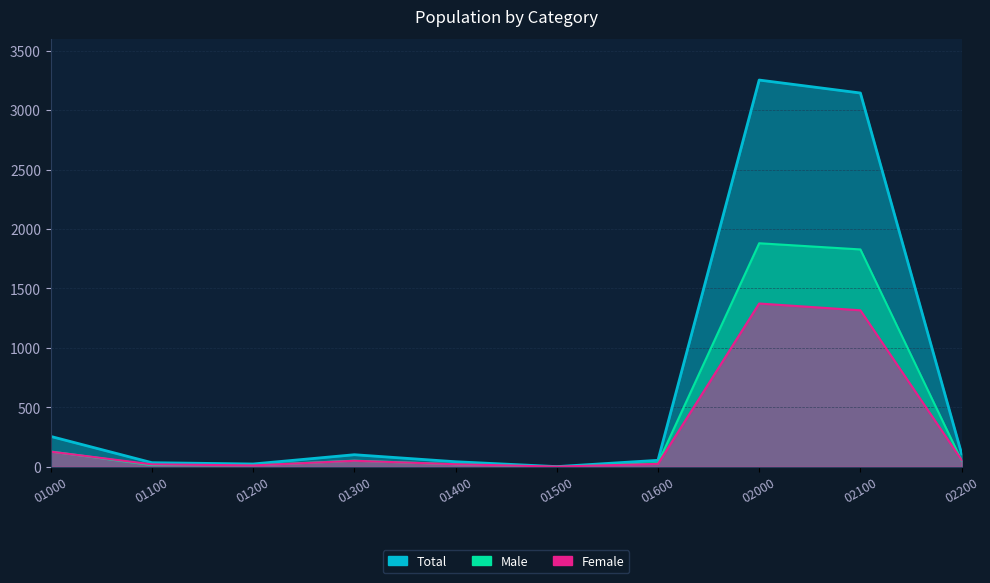

At how many categories does at least one series exceed 449?

2